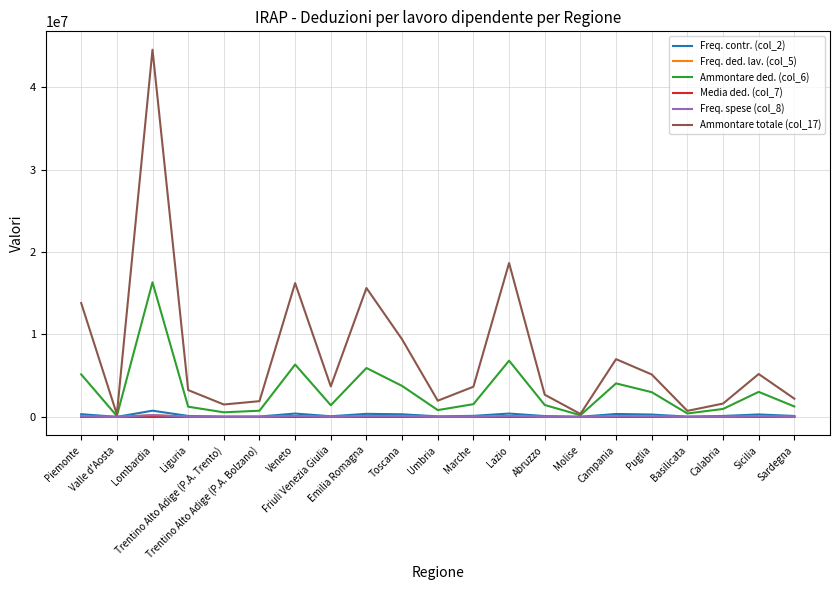

Which series has the widest spread of values?

Ammontare totale (col_17)